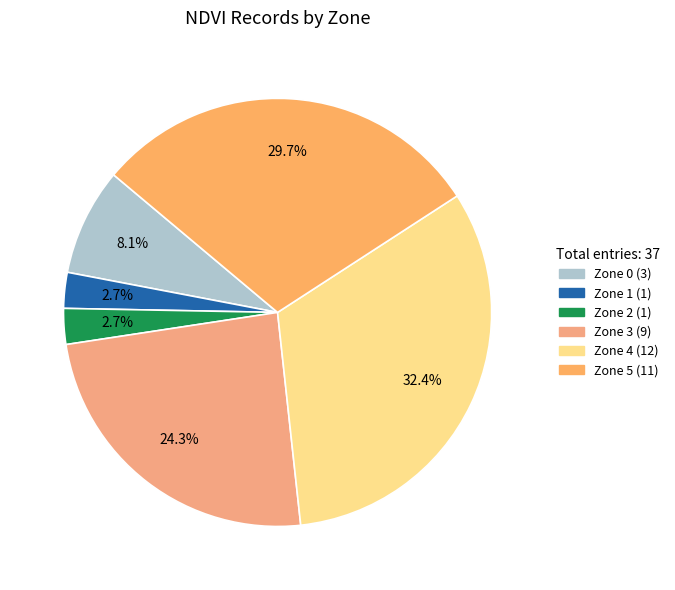

What is the largest slice in the pie chart?

Zone 4